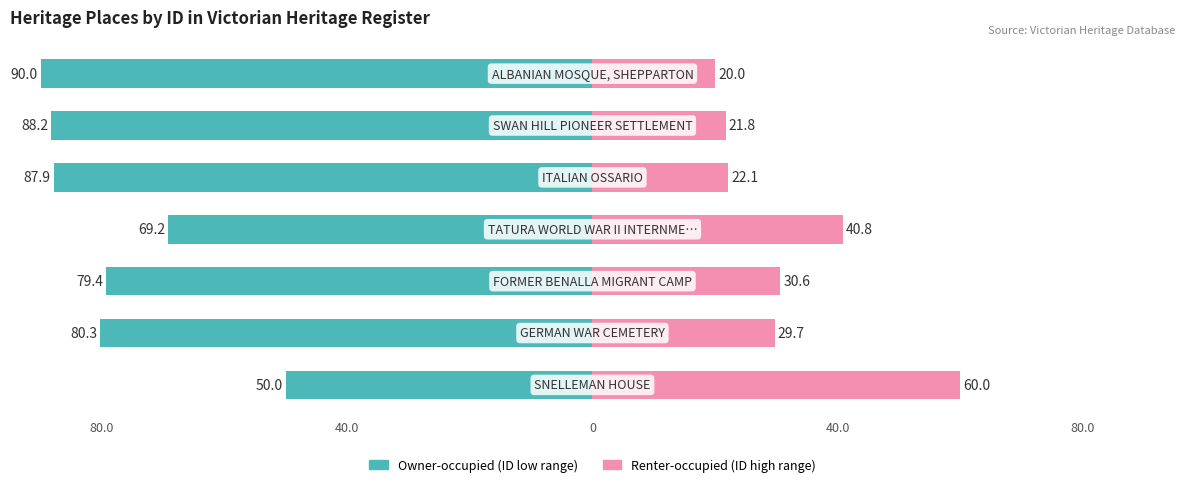

What is the minimum value shown in the chart?

-90.0